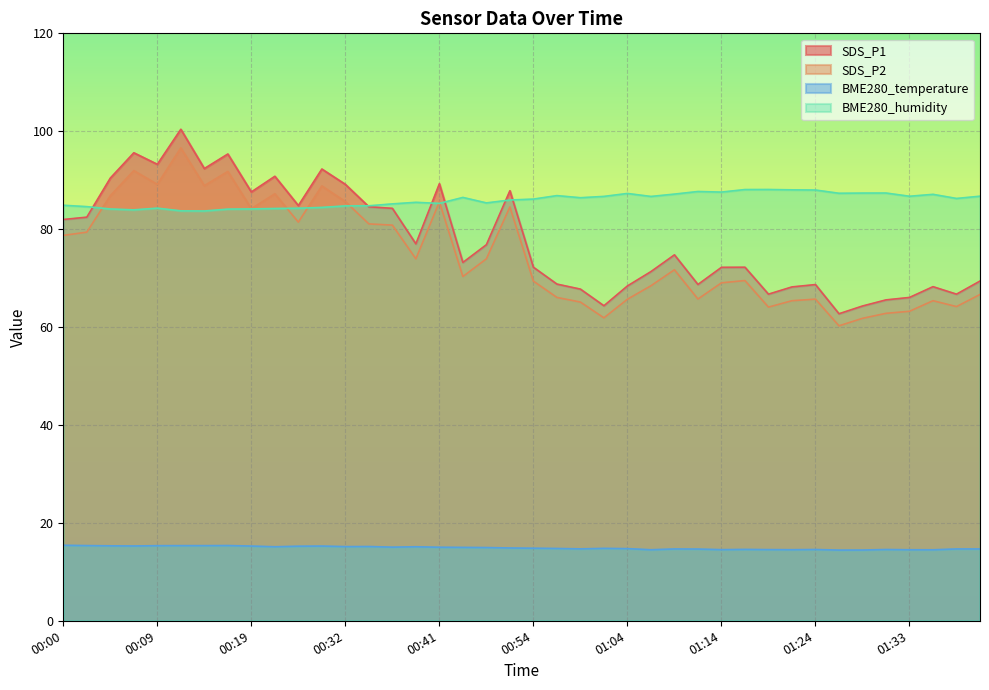

Where is BME280_humidity nearest to the value 85?

00:00